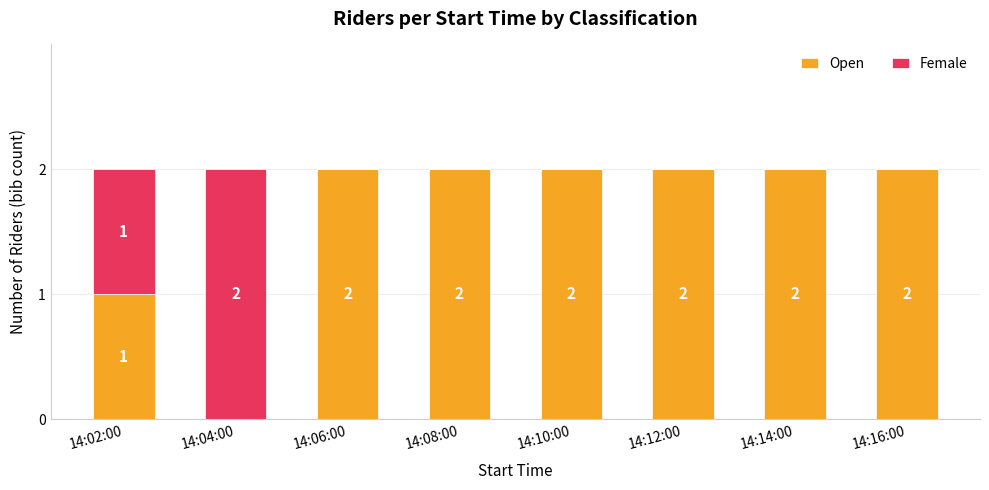

At which label is Open closest to 1?

14:02:00